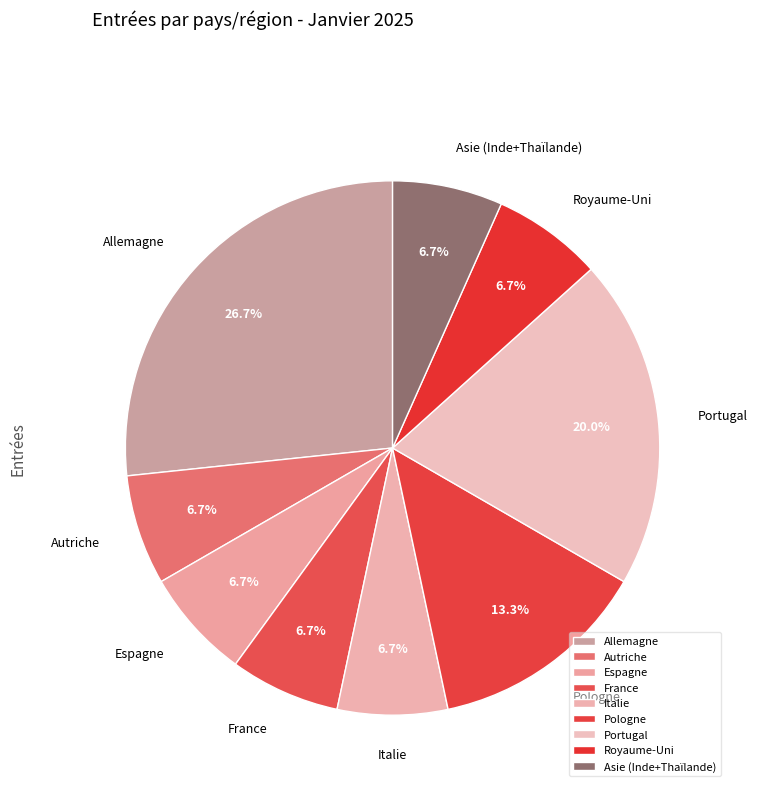

Count the number of slices in the pie.

9